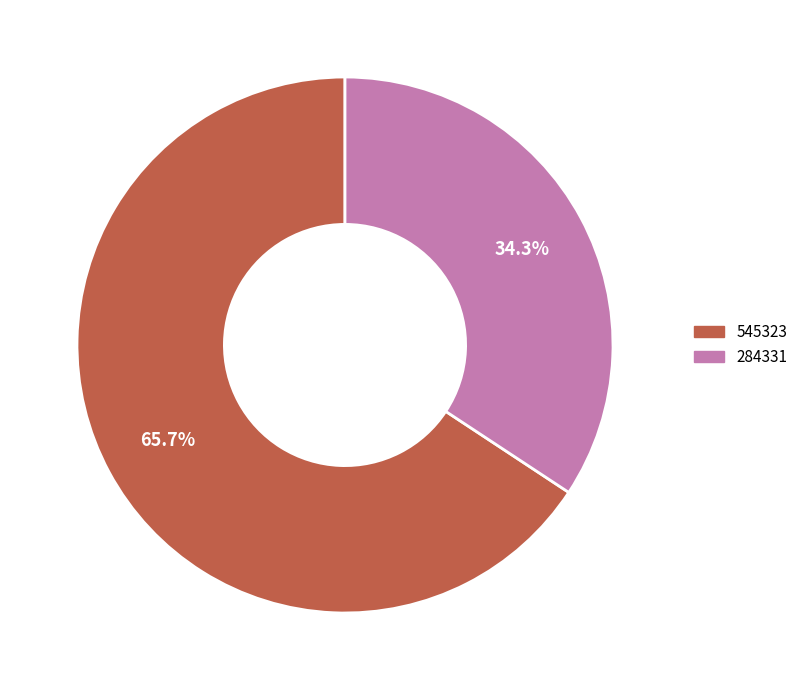

Count the number of slices in the pie.

2